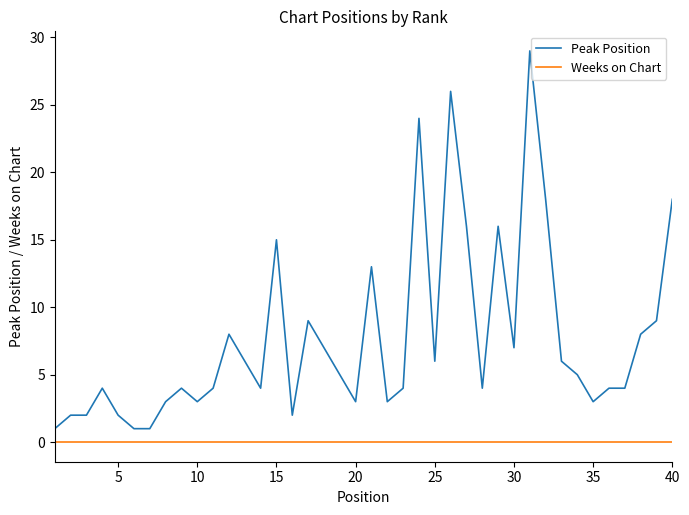

List the series in order of their peak value, highest first.

Peak Position, Weeks on Chart